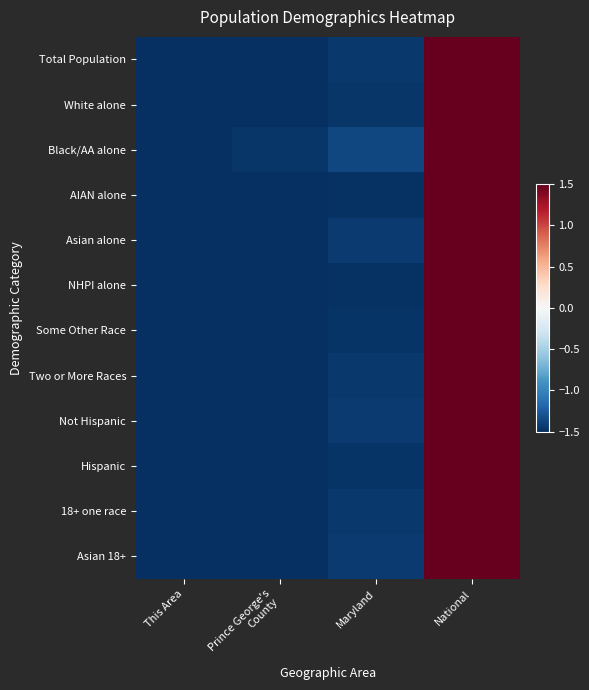

Reading right to left, what are all the values shown in this chart?

Total Population: National=1.5	Maryland=-1.4	Prince George's
County=-1.5	This Area=-1.5
White alone: National=1.5	Maryland=-1.5	Prince George's
County=-1.5	This Area=-1.5
Black/AA alone: National=1.5	Maryland=-1.4	Prince George's
County=-1.5	This Area=-1.5
AIAN alone: National=1.5	Maryland=-1.5	Prince George's
County=-1.5	This Area=-1.5
Asian alone: National=1.5	Maryland=-1.4	Prince George's
County=-1.5	This Area=-1.5
NHPI alone: National=1.5	Maryland=-1.5	Prince George's
County=-1.5	This Area=-1.5
Some Other Race: National=1.5	Maryland=-1.5	Prince George's
County=-1.5	This Area=-1.5
Two or More Races: National=1.5	Maryland=-1.4	Prince George's
County=-1.5	This Area=-1.5
Not Hispanic: National=1.5	Maryland=-1.4	Prince George's
County=-1.5	This Area=-1.5
Hispanic: National=1.5	Maryland=-1.5	Prince George's
County=-1.5	This Area=-1.5
18+ one race: National=1.5	Maryland=-1.4	Prince George's
County=-1.5	This Area=-1.5
Asian 18+: National=1.5	Maryland=-1.4	Prince George's
County=-1.5	This Area=-1.5